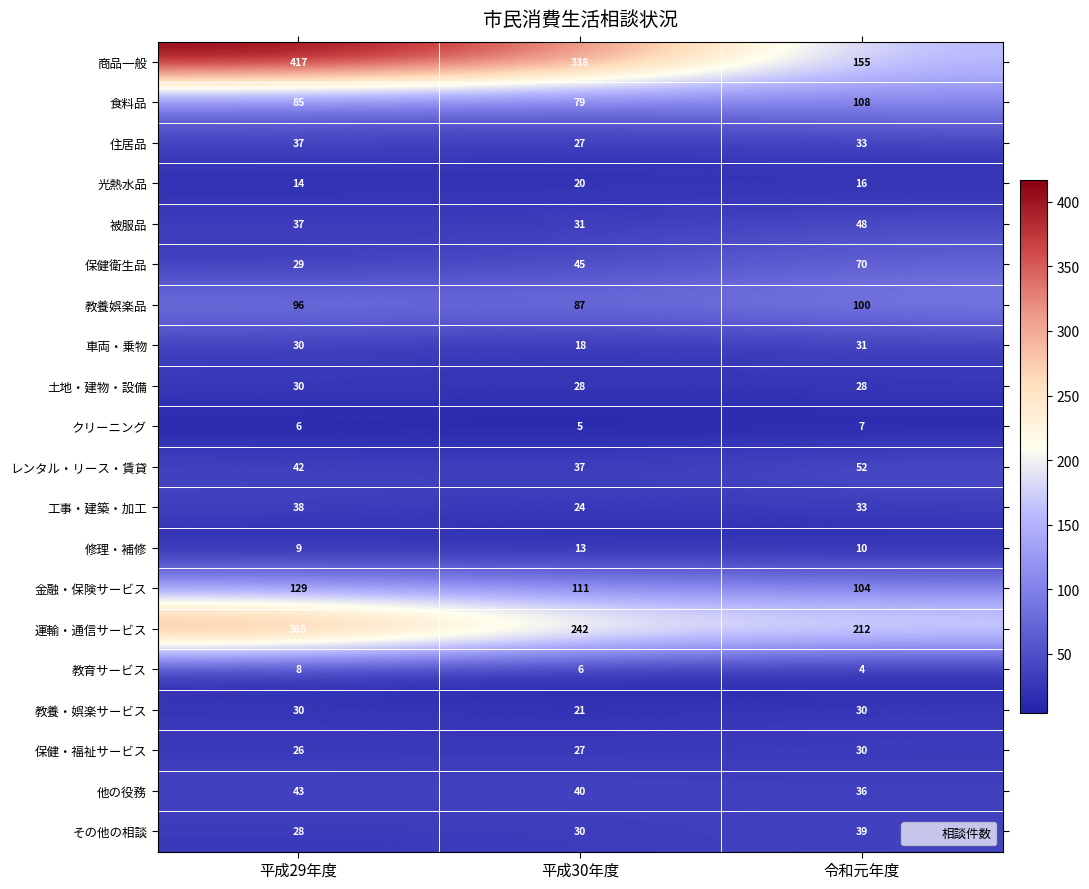

Which series has the widest spread of values?

商品一般